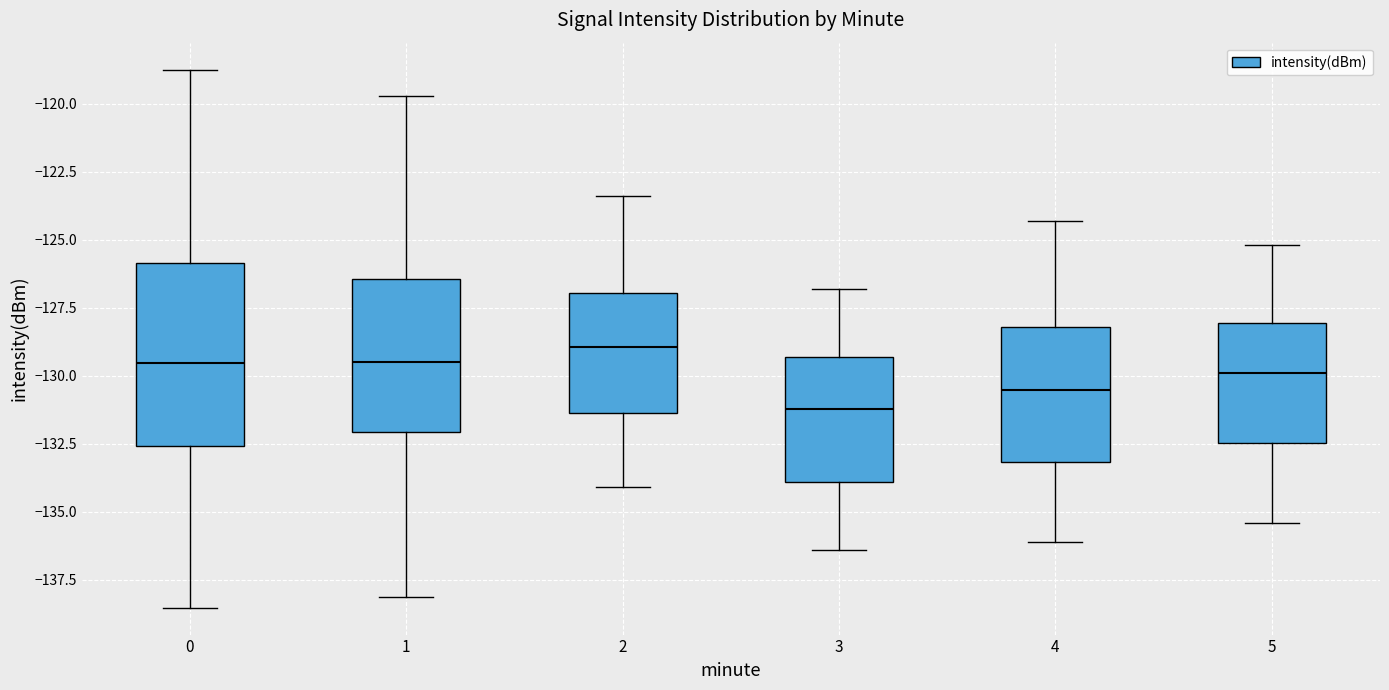

Comparing the boxes themselves (not the whiskers), which one is the tallest?

0